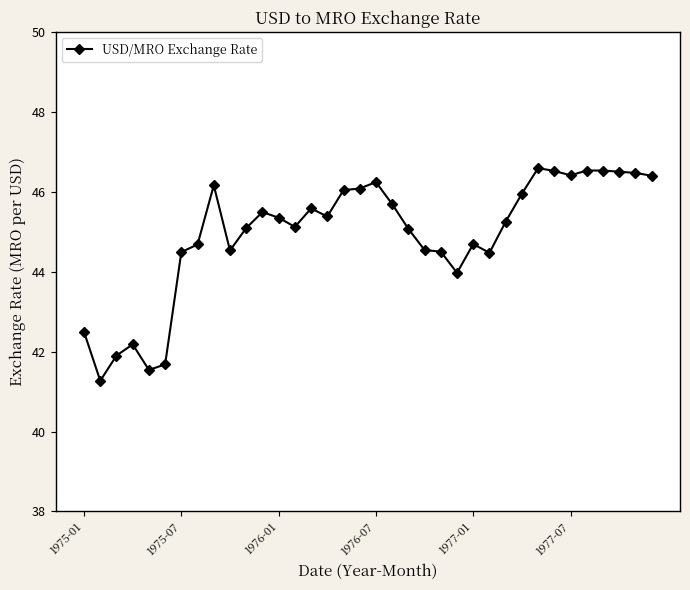

What is the sum of all values?

1617.4